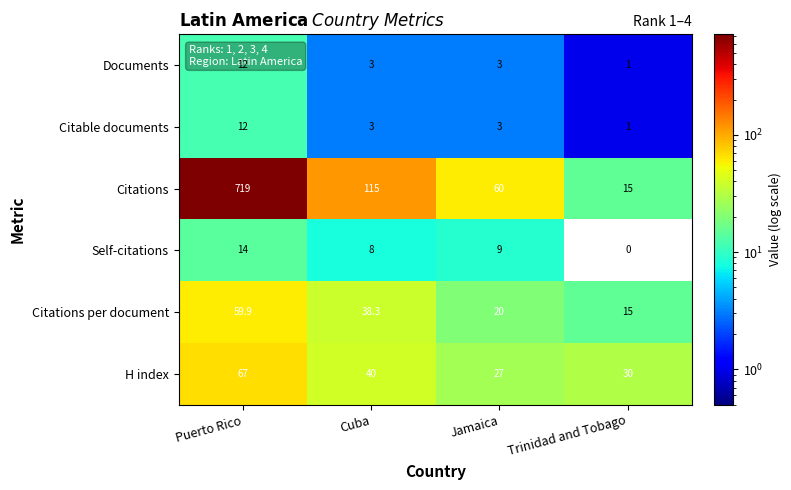

Is it true that H index equals 40.0 at Cuba?

True